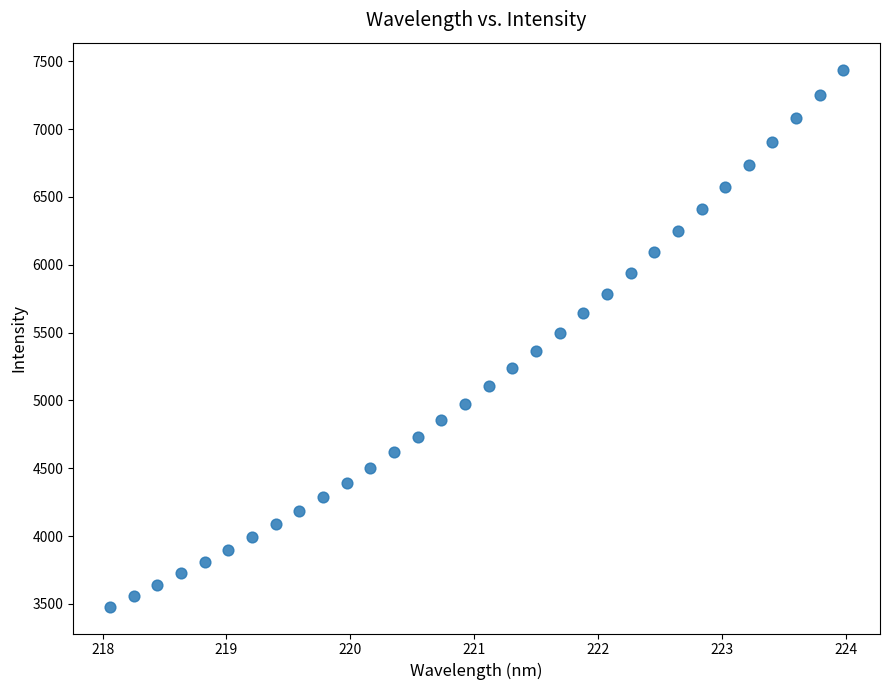

What is the range of X values (max minus min)?

5.9